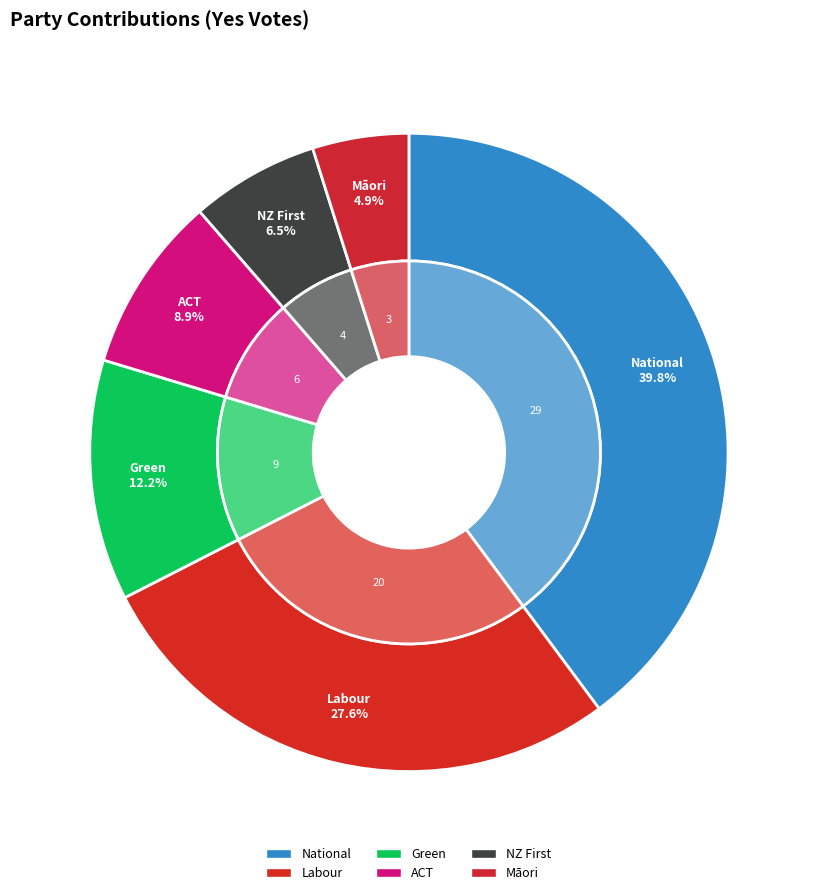

Is the sum of ACT and Green greater than half?

No